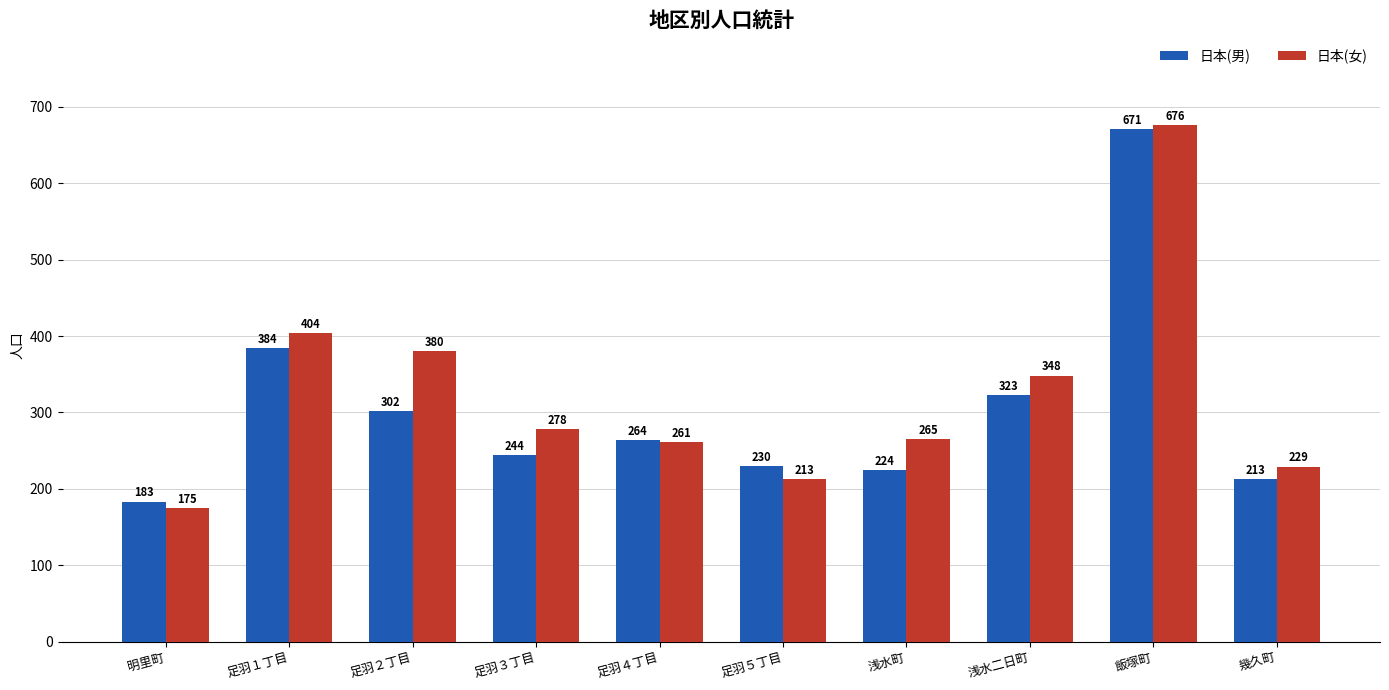

What is the average value of the 日本(男) series?

304